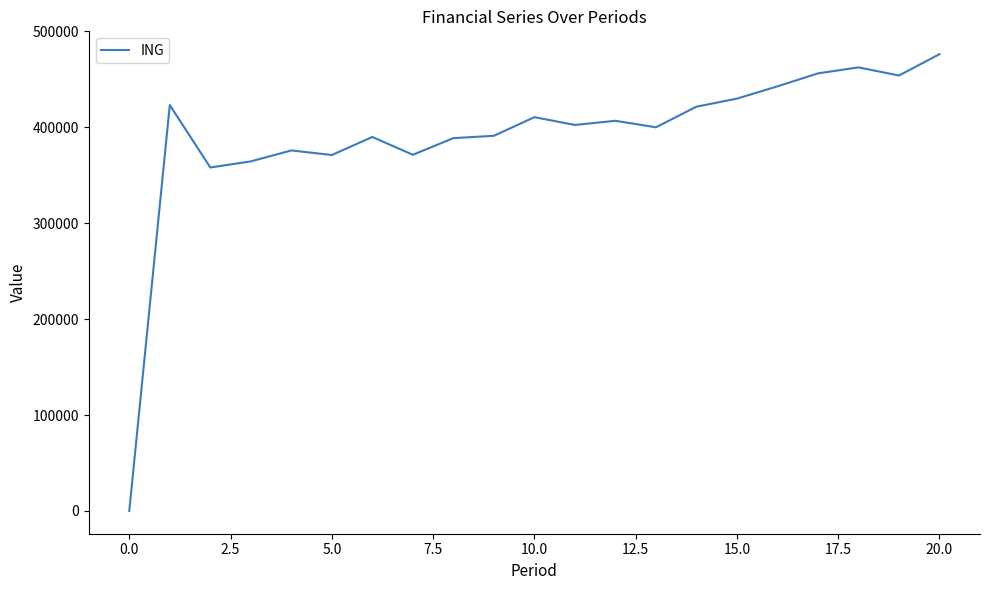

What is the greatest value displayed?

476315.9